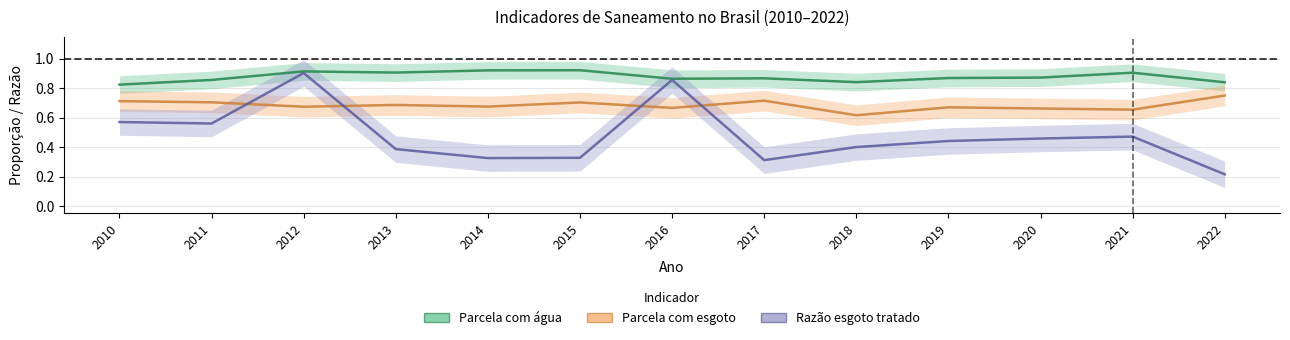

Which series changed the most between 2011 and 2018?

Razão esgoto tratado